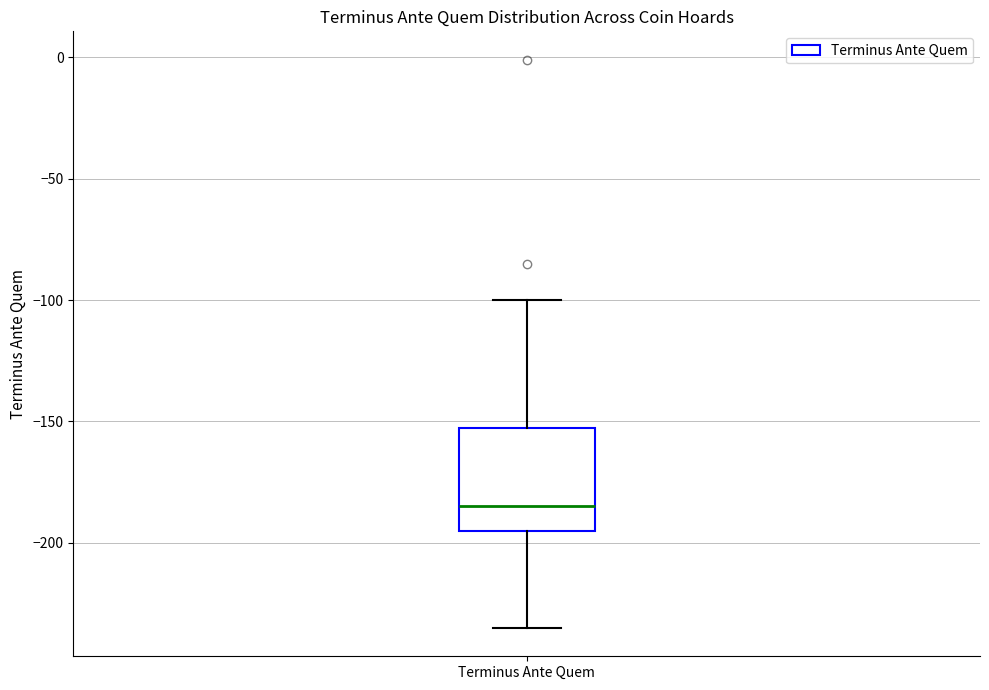

Where does the lower whisker of the box for Terminus Ante Quem end on the y-axis? The values are not printed on the chart, so give them approximately, as read against the axis.

-235